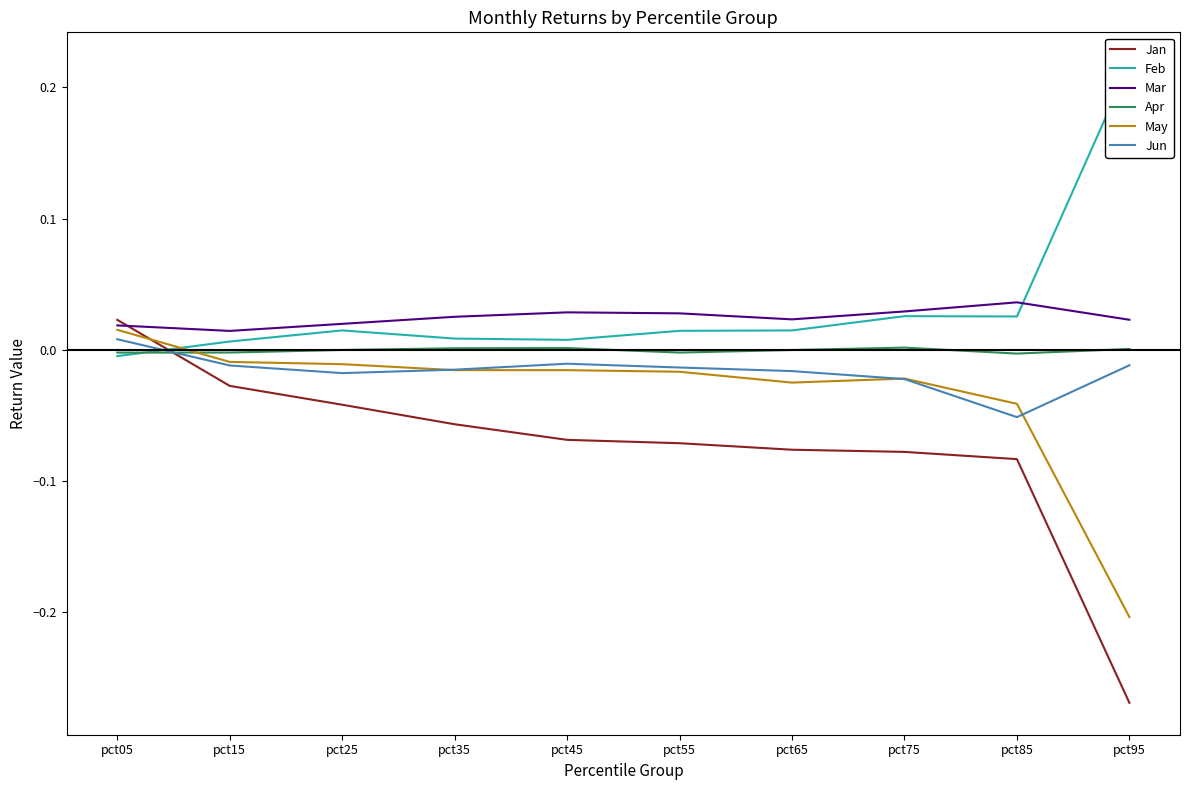

True or false: Jun and Apr intersect in this chart.

True